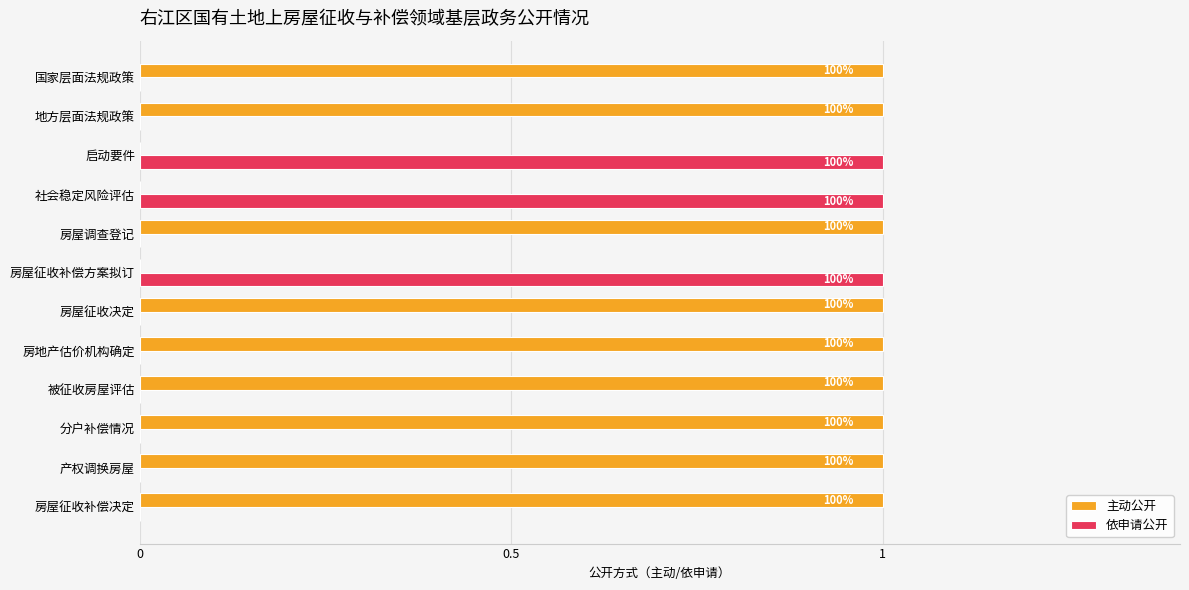

What are all the series names shown in the legend?

主动公开, 依申请公开